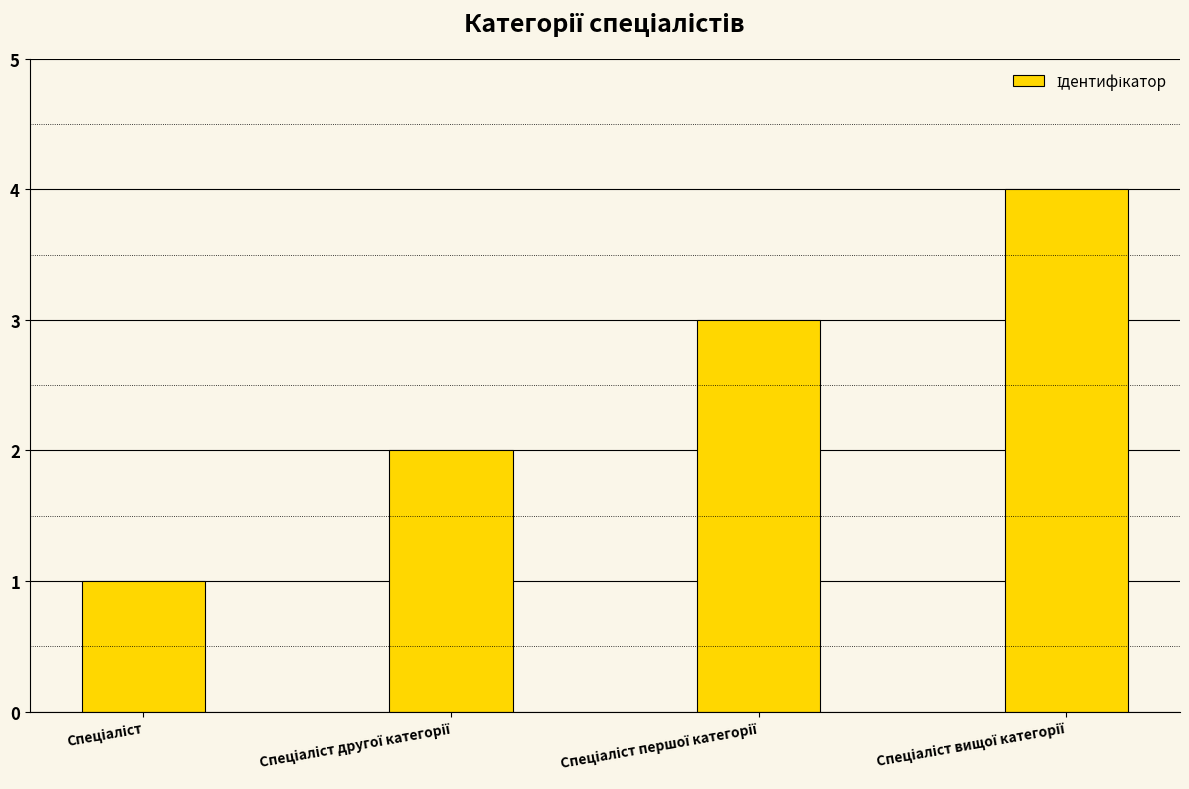

What is the maximum value shown in the chart?

4